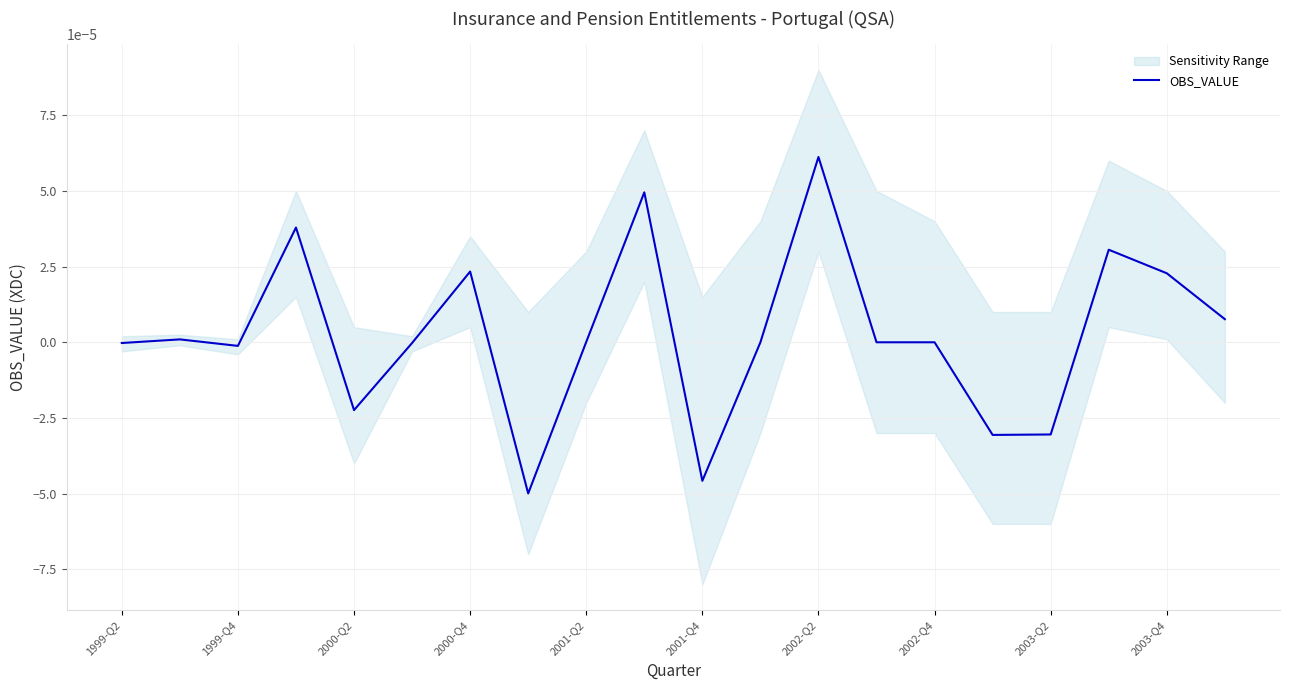

Is it true that OBS_VALUE equals -0.0 at 1999-Q2?

True